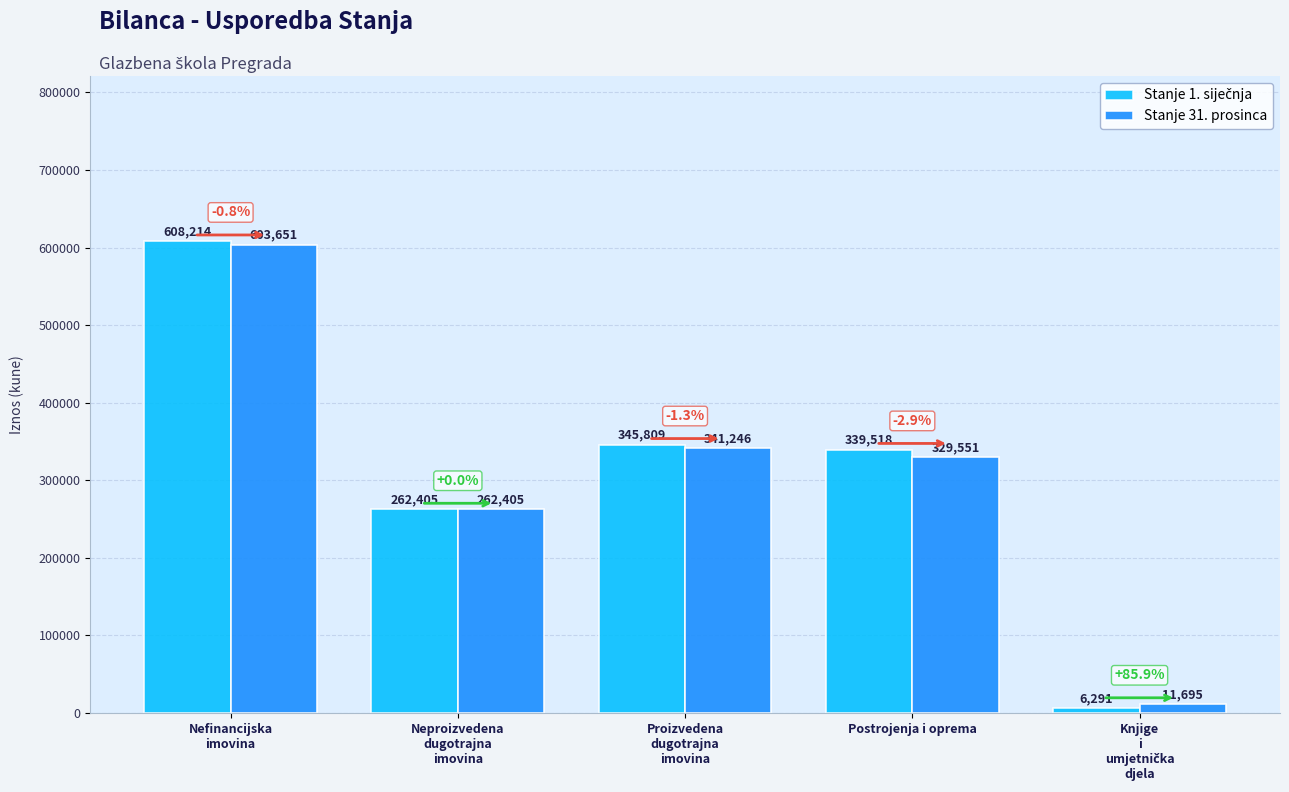

Is it true that Stanje 31. prosinca equals 329551 at Postrojenja i oprema?

True